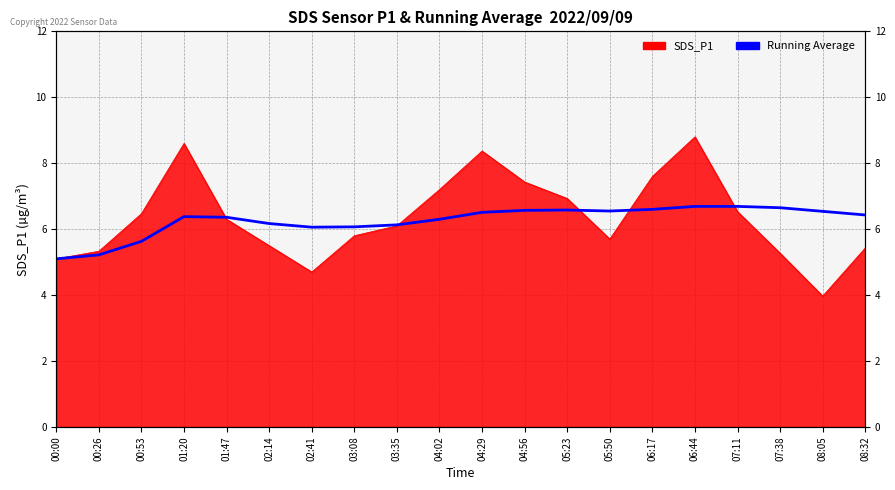

At which category does the data reach its first local peak?

01:20